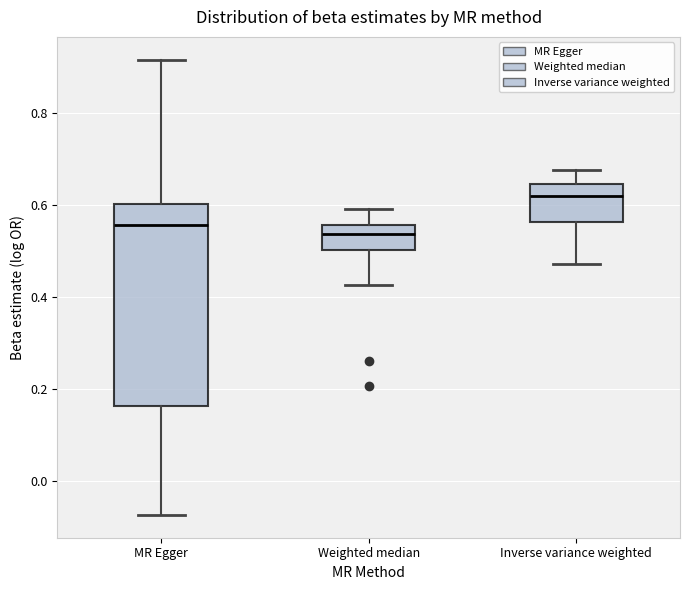

Where is the upper edge of the box for Weighted median on the y-axis? The values are not printed on the chart, so give them approximately, as read against the axis.

0.56